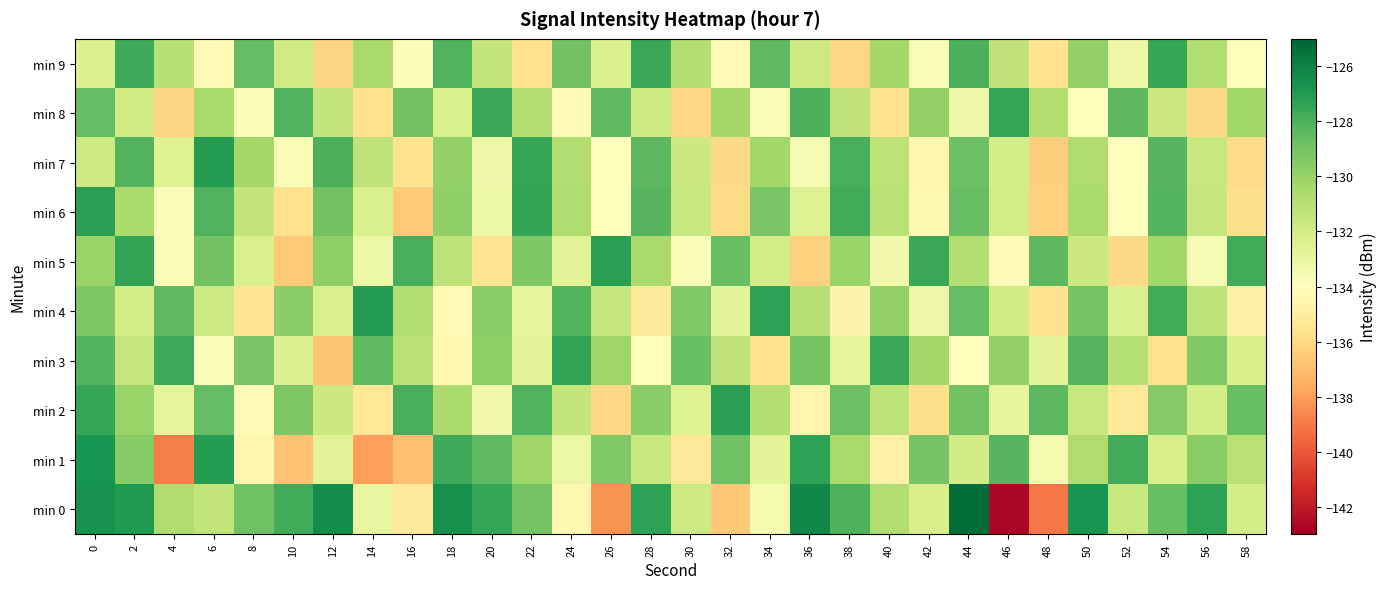

Reading left to right, transcribe all the data shown in this chart.

min 0: 0=-126.7	2=-126.9	4=-130.7	6=-131.4	8=-128.9	10=-127.8	12=-126.4	14=-133.0	16=-135.3	18=-126.5	20=-127.5	22=-129.1	24=-134.4	26=-138.3	28=-127.3	30=-131.8	32=-136.7	34=-133.5	36=-126.2	38=-128.1	40=-130.8	42=-132.2	44=-125.2	46=-142.7	48=-139.1	50=-126.7	52=-131.6	54=-128.7	56=-127.3	58=-132.1
min 1: 0=-126.7	2=-129.5	4=-138.9	6=-127.1	8=-134.6	10=-136.9	12=-132.6	14=-138.0	16=-136.9	18=-127.7	20=-128.5	22=-130.2	24=-133.1	26=-129.4	28=-131.6	30=-135.2	32=-128.9	34=-132.7	36=-127.3	38=-130.5	40=-134.8	42=-129.1	44=-131.9	46=-128.3	48=-133.5	50=-130.7	52=-127.8	54=-132.2	56=-129.6	58=-131.1
min 2: 0=-127.5	2=-130.1	4=-132.8	6=-128.6	8=-134.2	10=-129.3	12=-131.7	14=-135.4	16=-127.9	18=-130.6	20=-133.3	22=-128.1	24=-131.4	26=-136.1	28=-129.7	30=-132.5	32=-127.2	34=-130.9	36=-134.6	38=-128.8	40=-131.2	42=-135.8	44=-129.0	46=-132.9	48=-128.4	50=-131.6	52=-135.3	54=-129.5	56=-132.1	58=-128.7
min 3: 0=-128.2	2=-131.5	4=-127.7	6=-133.8	8=-129.2	10=-132.4	12=-136.7	14=-128.5	16=-131.1	18=-134.4	20=-129.8	22=-132.6	24=-127.4	26=-130.2	28=-133.9	30=-128.7	32=-131.3	34=-135.6	36=-129.1	38=-132.8	40=-127.6	42=-130.4	44=-134.1	46=-129.9	48=-132.7	50=-128.3	52=-131.0	54=-135.7	56=-129.4	58=-132.2
min 4: 0=-129.3	2=-132.1	4=-128.5	6=-131.8	8=-135.5	10=-129.7	12=-132.3	14=-127.1	16=-130.8	18=-134.3	20=-129.6	22=-132.9	24=-128.2	26=-131.5	28=-135.2	30=-129.4	32=-132.7	34=-127.3	36=-131.0	38=-134.7	40=-129.9	42=-133.2	44=-128.6	46=-131.9	48=-135.6	50=-129.1	52=-132.4	54=-127.8	56=-131.2	58=-134.9
min 5: 0=-130.1	2=-127.4	4=-133.7	6=-129.0	8=-132.3	10=-136.6	12=-129.8	14=-133.1	16=-127.9	18=-131.2	20=-135.5	22=-129.3	24=-132.6	26=-127.2	28=-130.5	30=-133.8	32=-128.7	34=-132.0	36=-136.3	38=-130.1	40=-133.4	42=-127.6	44=-130.9	46=-134.2	48=-128.4	50=-131.7	52=-136.0	54=-130.3	56=-133.6	58=-127.8
min 6: 0=-127.2	2=-130.5	4=-133.8	6=-128.1	8=-131.4	10=-135.7	12=-129.0	14=-132.3	16=-136.6	18=-129.8	20=-133.1	22=-127.4	24=-130.7	26=-134.0	28=-128.3	30=-131.6	32=-135.9	34=-129.2	36=-132.5	38=-127.8	40=-131.1	42=-134.4	44=-128.7	46=-132.0	48=-136.3	50=-130.6	52=-133.9	54=-128.2	56=-131.5	58=-135.8
min 7: 0=-131.8	2=-128.2	4=-132.5	6=-127.1	8=-130.4	10=-133.7	12=-128.0	14=-131.3	16=-135.6	18=-129.9	20=-133.2	22=-127.5	24=-130.8	26=-134.1	28=-128.4	30=-131.7	32=-136.0	34=-130.3	36=-133.6	38=-127.9	40=-131.2	42=-134.5	44=-128.8	46=-132.1	48=-136.4	50=-130.7	52=-134.0	54=-128.3	56=-131.6	58=-135.9
min 8: 0=-128.6	2=-131.9	4=-136.2	6=-130.5	8=-133.8	10=-128.1	12=-131.4	14=-135.7	16=-129.0	18=-132.3	20=-127.6	22=-130.9	24=-134.2	26=-128.5	28=-131.8	30=-136.1	32=-130.4	34=-133.7	36=-128.0	38=-131.3	40=-135.6	42=-129.9	44=-133.2	46=-127.5	48=-130.8	50=-134.1	52=-128.4	54=-131.7	56=-136.0	58=-130.3
min 9: 0=-132.4	2=-127.7	4=-131.0	6=-134.3	8=-128.6	10=-131.9	12=-136.2	14=-130.5	16=-133.8	18=-128.1	20=-131.4	22=-135.7	24=-129.0	26=-132.3	28=-127.6	30=-130.9	32=-134.2	34=-128.5	36=-131.8	38=-136.1	40=-130.4	42=-133.7	44=-128.0	46=-131.3	48=-135.6	50=-129.9	52=-133.2	54=-127.5	56=-130.8	58=-134.1